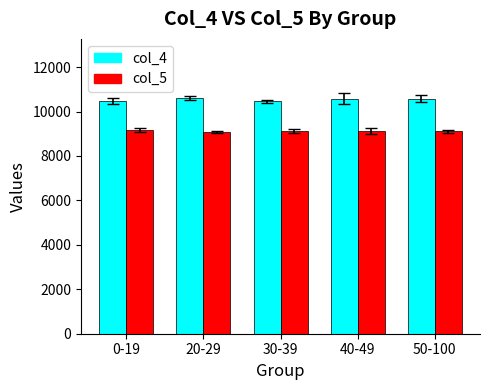

Is the value of col_4 at 30-39 greater than the value of col_5 at 50-100?

Yes